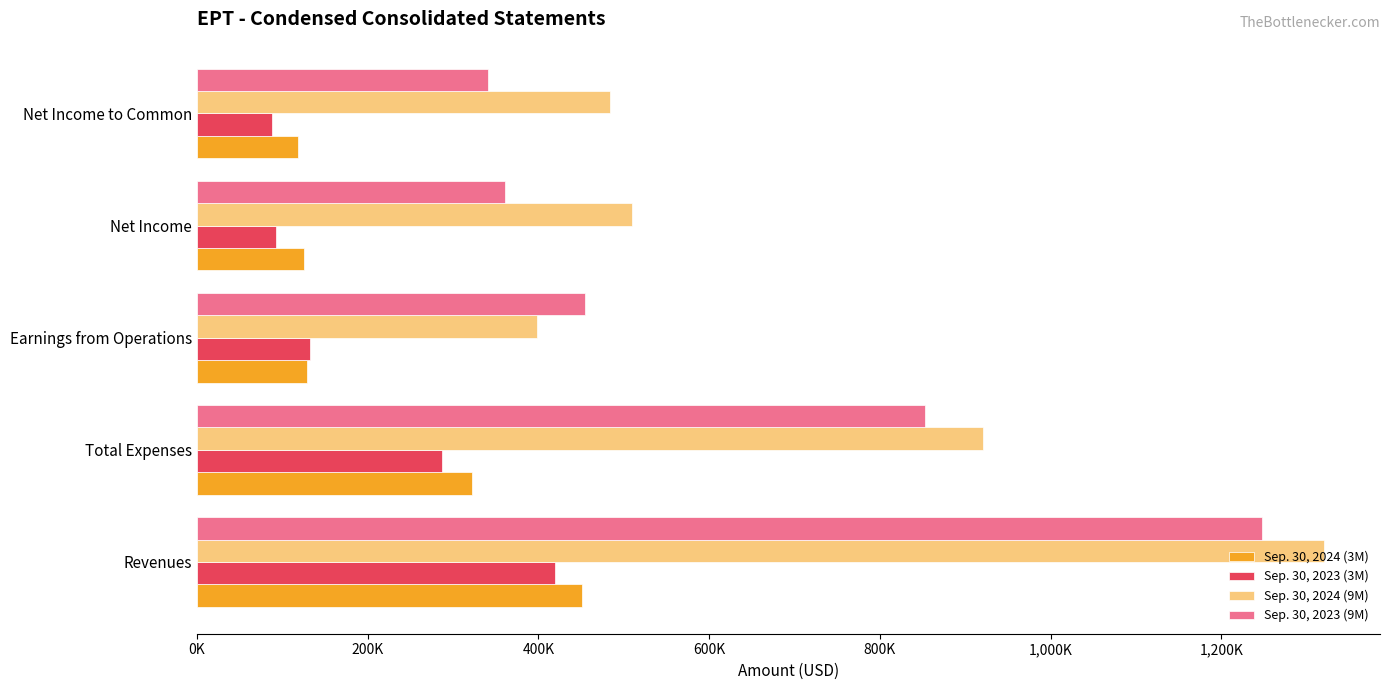

What position from the left is Revenues?

1